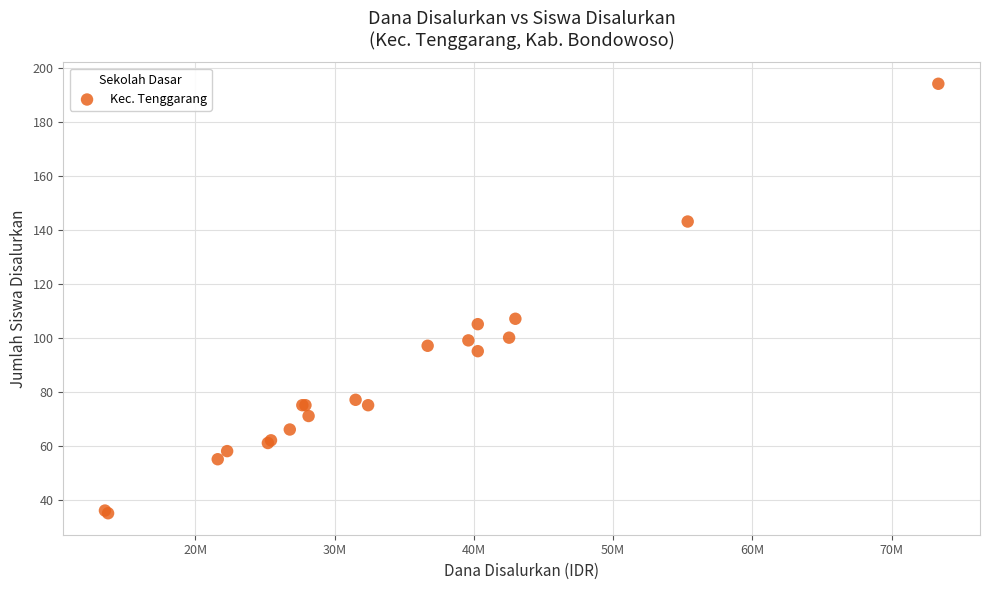

What Y value in the scatter plot is closest to 114?

107